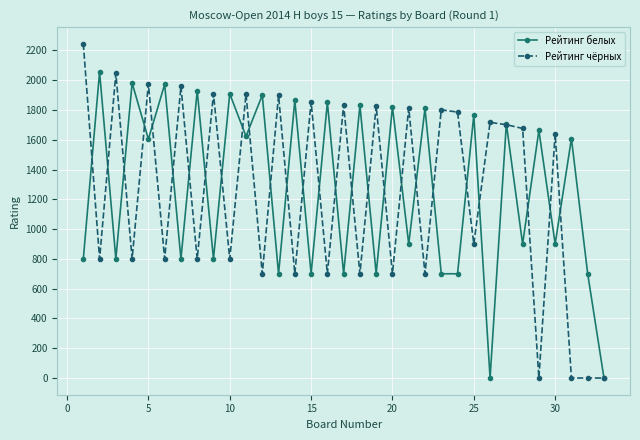

What is the value of the Рейтинг чёрных point at the 26th from the left?

1717